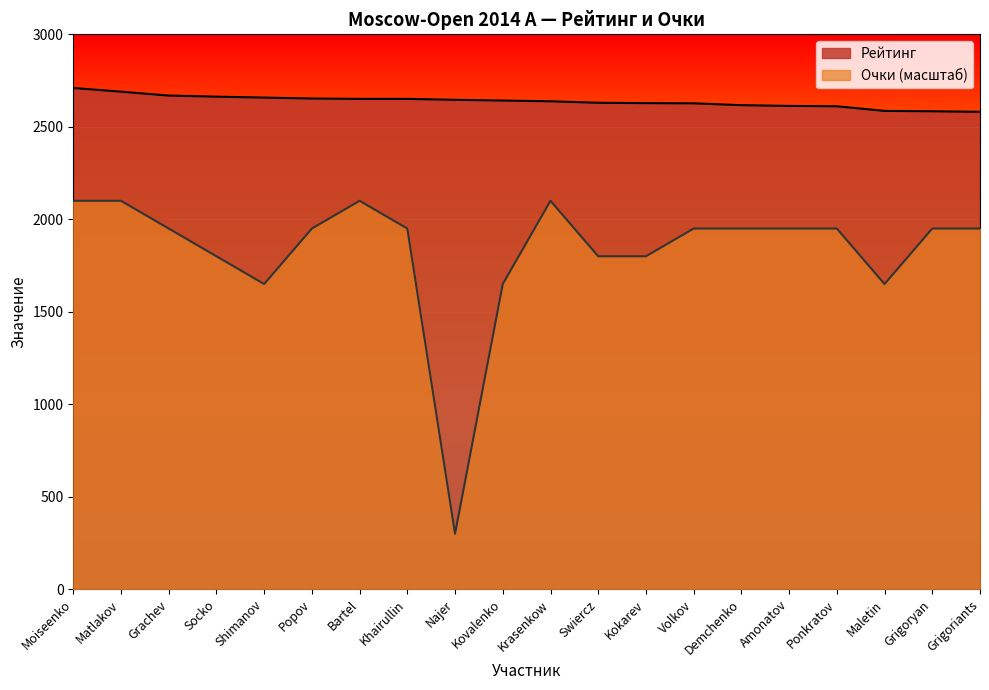

True or false: Очки and Рейтинг cross at least once.

False